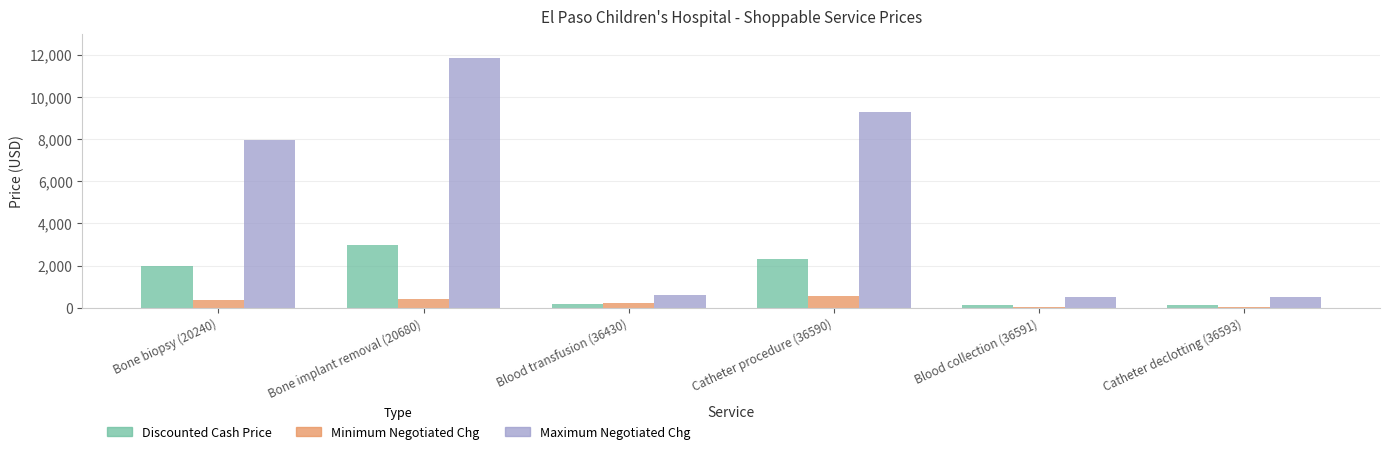

True or false: Discounted Cash Price has a value of 1986.7 at Bone biopsy (20240).

True